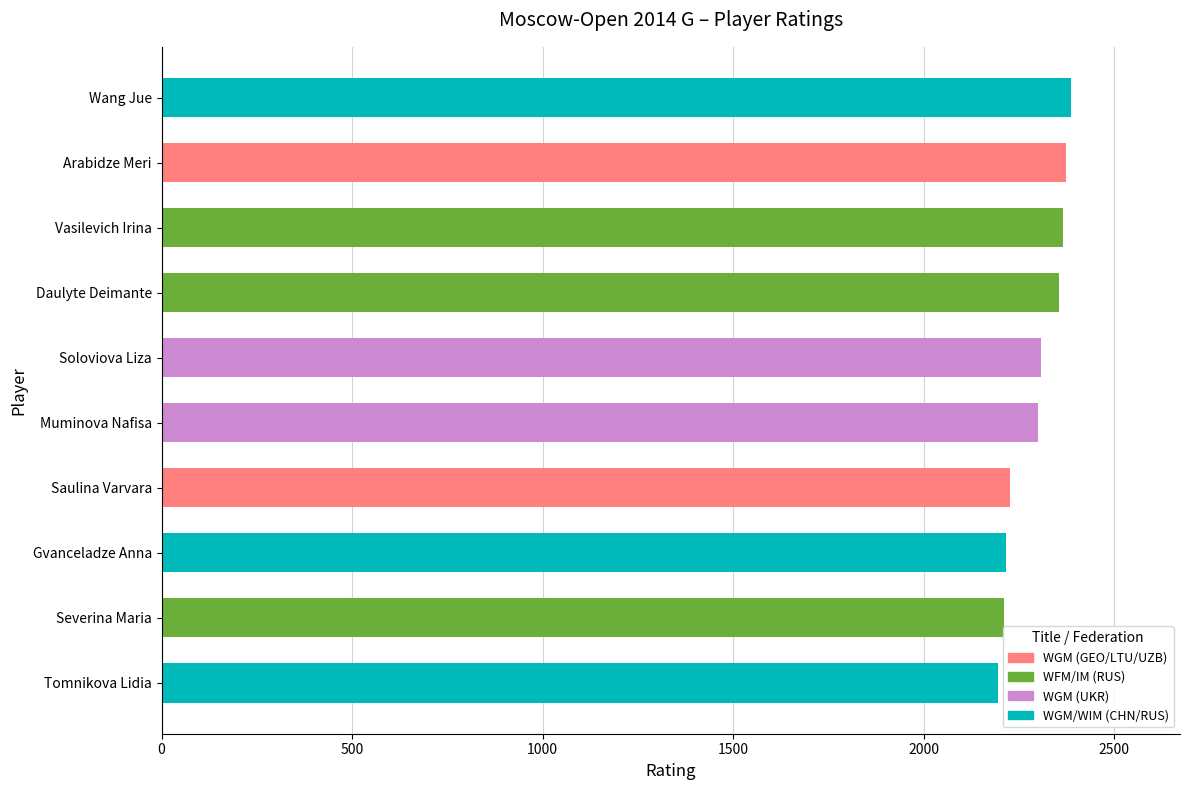

The value at Daulyte Deimante is 2355. True or false?

True